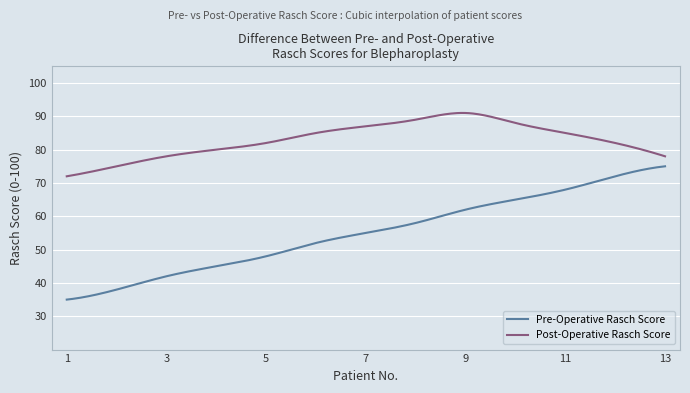

How many distinct data groups are displayed?

2